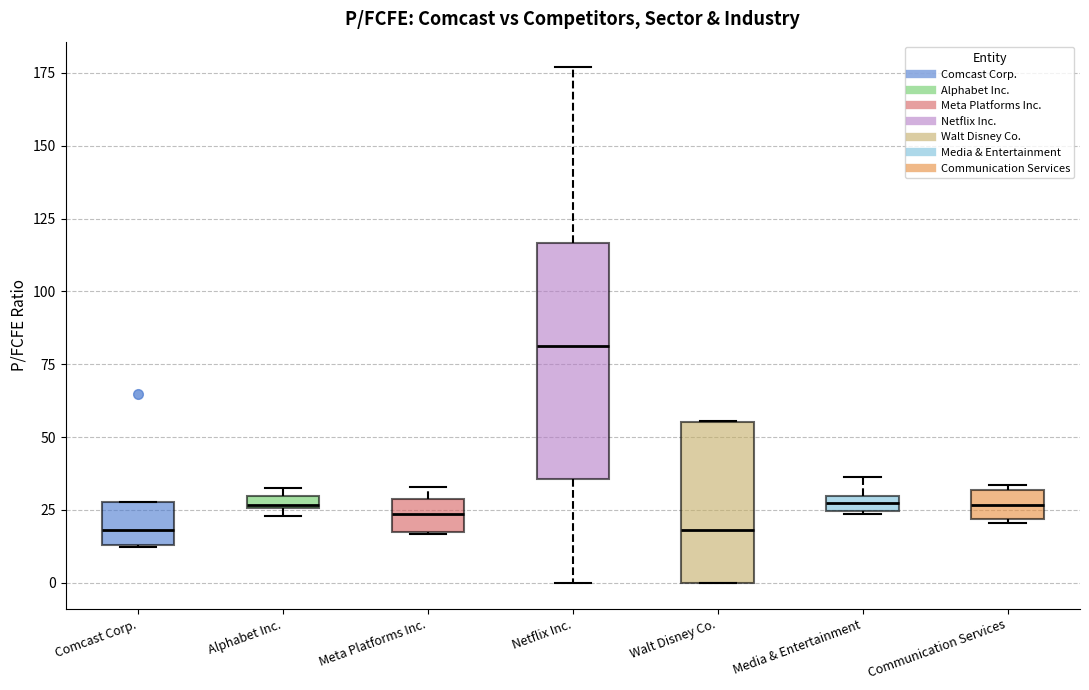

Where is the upper edge of the box for Alphabet Inc. on the y-axis? The values are not printed on the chart, so give them approximately, as read against the axis.

30